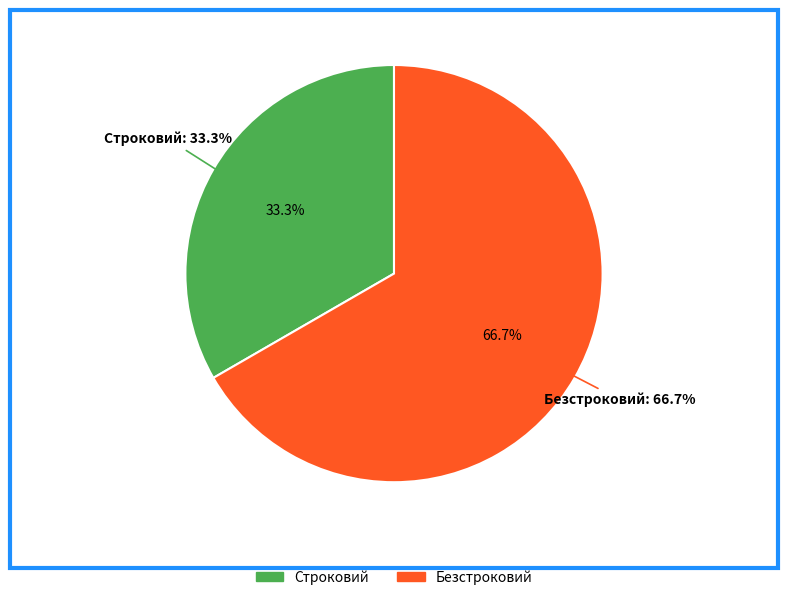

What percentage is the Строковий slice, to the nearest percent?

33%